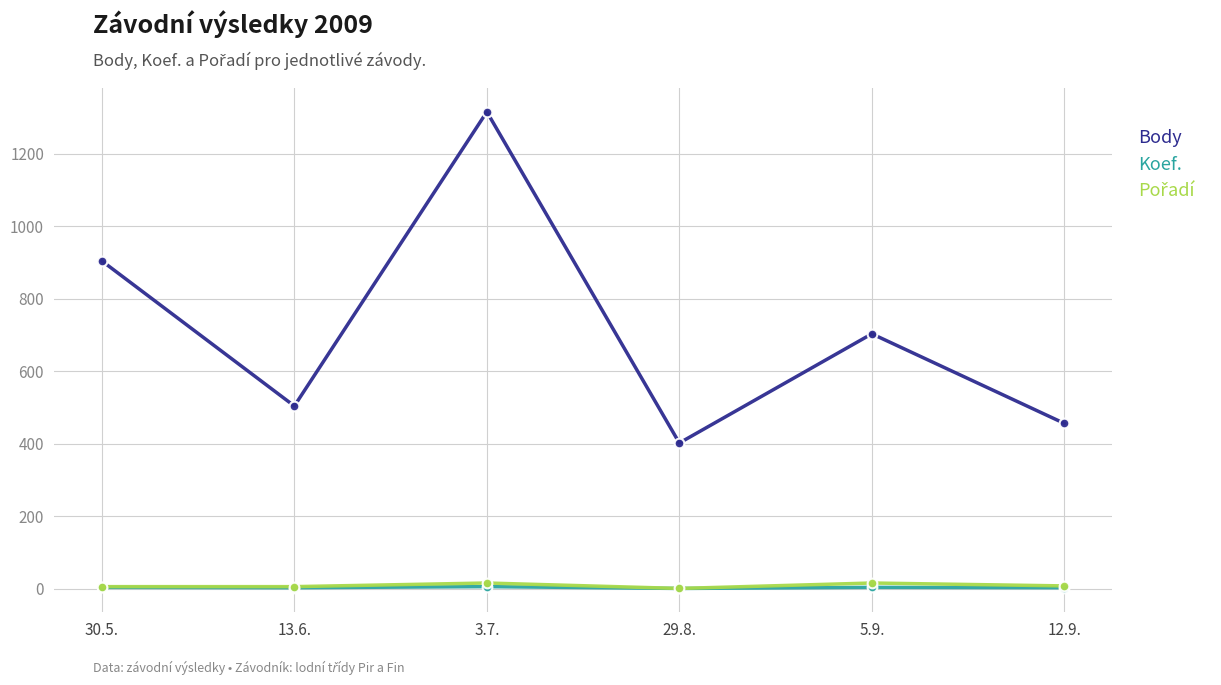

The Body series shows 658 at 29.8.. True or false?

False